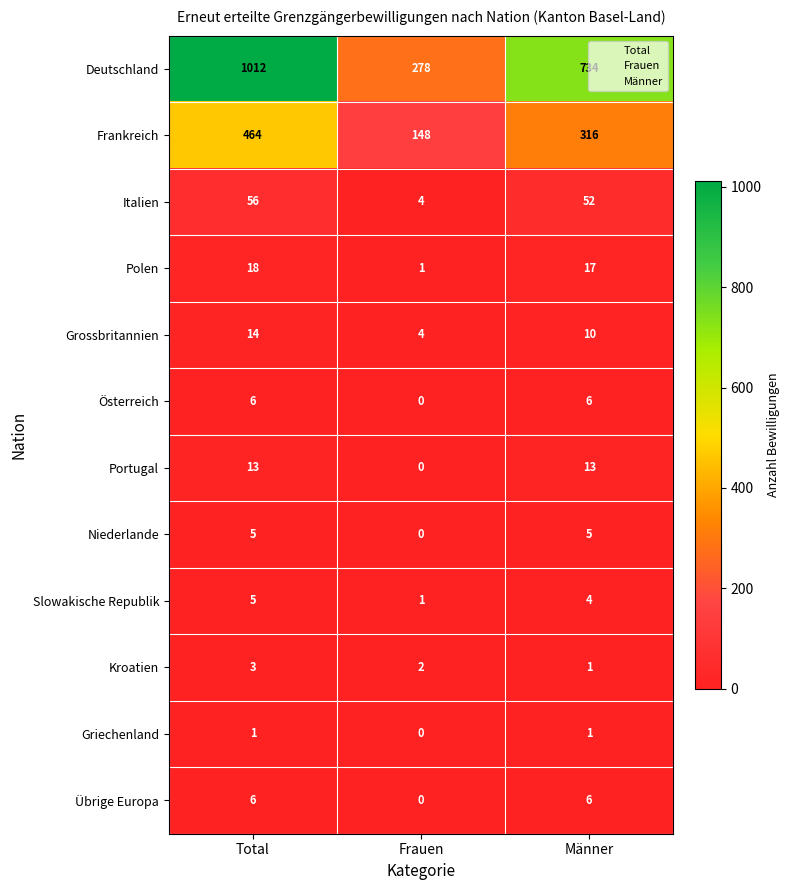

Rank the categories by Grossbritannien value from lowest to highest.

Frauen, Männer, Total